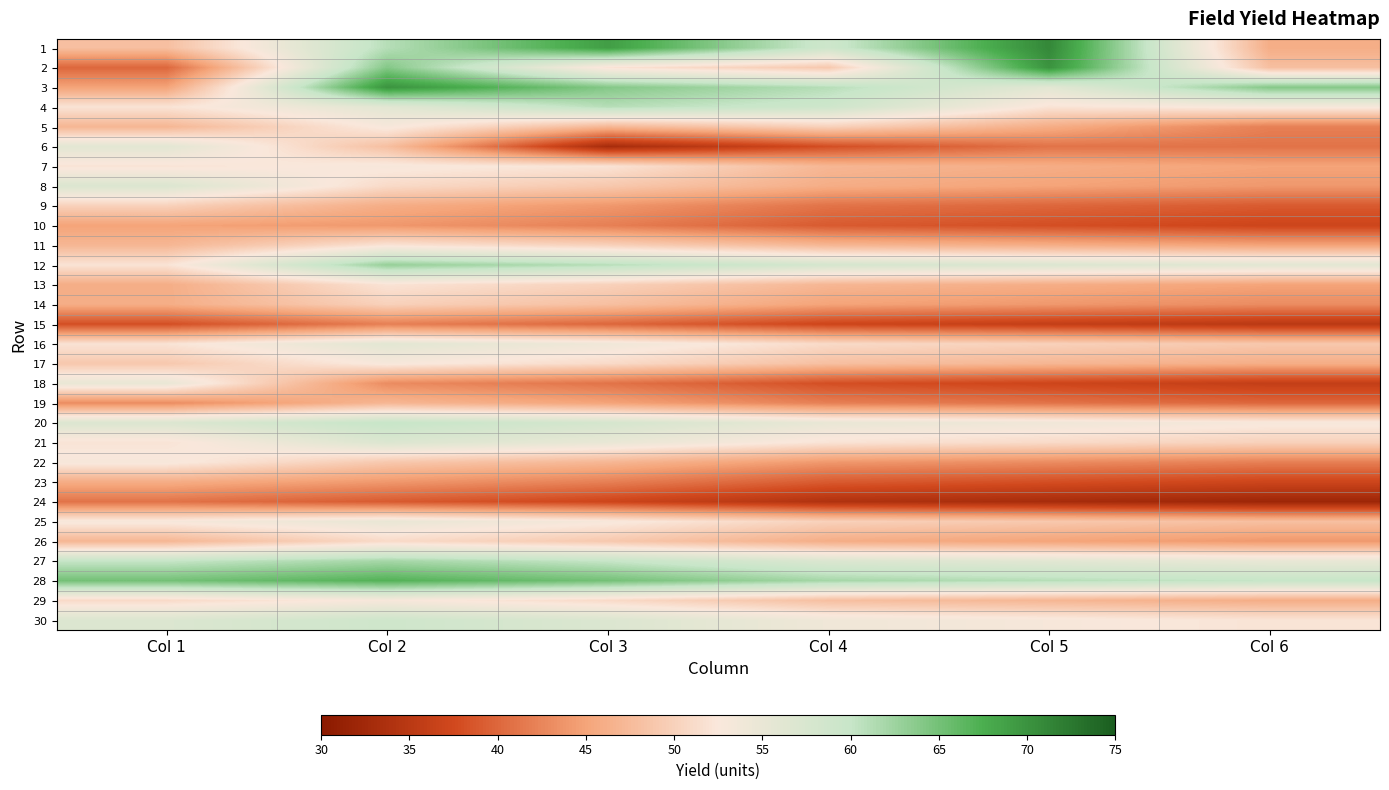

Reading left to right, what are all the values shown in this chart?

1: Col 1=48	Col 2=61	Col 3=69	Col 4=59	Col 5=71	Col 6=46
2: Col 1=40	Col 2=64	Col 3=52	Col 4=49	Col 5=70	Col 6=48
3: Col 1=45	Col 2=70	Col 3=64	Col 4=61	Col 5=56	Col 6=64
4: Col 1=52	Col 2=56	Col 3=61	Col 4=59	Col 5=52	Col 6=53
5: Col 1=47	Col 2=53	Col 3=47	Col 4=50	Col 5=46	Col 6=42
6: Col 1=56	Col 2=48	Col 3=33	Col 4=38	Col 5=41	Col 6=41
7: Col 1=52	Col 2=53	Col 3=52	Col 4=47	Col 5=46	Col 6=45
8: Col 1=57	Col 2=51	Col 3=49	Col 4=46	Col 5=45	Col 6=44
9: Col 1=50	Col 2=46	Col 3=44	Col 4=41	Col 5=40	Col 6=39
10: Col 1=45	Col 2=44	Col 3=42	Col 4=39	Col 5=38	Col 6=37
11: Col 1=47	Col 2=52	Col 3=50	Col 4=47	Col 5=46	Col 6=45
12: Col 1=52	Col 2=63	Col 3=61	Col 4=58	Col 5=57	Col 6=56
13: Col 1=46	Col 2=52	Col 3=50	Col 4=47	Col 5=46	Col 6=45
14: Col 1=46	Col 2=50	Col 3=48	Col 4=45	Col 5=44	Col 6=43
15: Col 1=38	Col 2=42	Col 3=40	Col 4=37	Col 5=36	Col 6=35
16: Col 1=52	Col 2=56	Col 3=54	Col 4=51	Col 5=50	Col 6=49
17: Col 1=49	Col 2=53	Col 3=51	Col 4=48	Col 5=47	Col 6=46
18: Col 1=55	Col 2=43	Col 3=41	Col 4=38	Col 5=37	Col 6=36
19: Col 1=43	Col 2=47	Col 3=45	Col 4=42	Col 5=41	Col 6=40
20: Col 1=57	Col 2=60	Col 3=58	Col 4=55	Col 5=54	Col 6=53
21: Col 1=52	Col 2=57	Col 3=55	Col 4=52	Col 5=51	Col 6=50
22: Col 1=53	Col 2=49	Col 3=47	Col 4=44	Col 5=43	Col 6=42
23: Col 1=46	Col 2=44	Col 3=42	Col 4=39	Col 5=38	Col 6=37
24: Col 1=41	Col 2=39	Col 3=37	Col 4=34	Col 5=33	Col 6=32
25: Col 1=53	Col 2=55	Col 3=53	Col 4=50	Col 5=49	Col 6=48
26: Col 1=47	Col 2=51	Col 3=49	Col 4=46	Col 5=45	Col 6=44
27: Col 1=60	Col 2=62	Col 3=60	Col 4=57	Col 5=56	Col 6=55
28: Col 1=65	Col 2=67	Col 3=65	Col 4=62	Col 5=61	Col 6=60
29: Col 1=51	Col 2=53	Col 3=51	Col 4=48	Col 5=47	Col 6=46
30: Col 1=57	Col 2=59	Col 3=57	Col 4=54	Col 5=53	Col 6=52